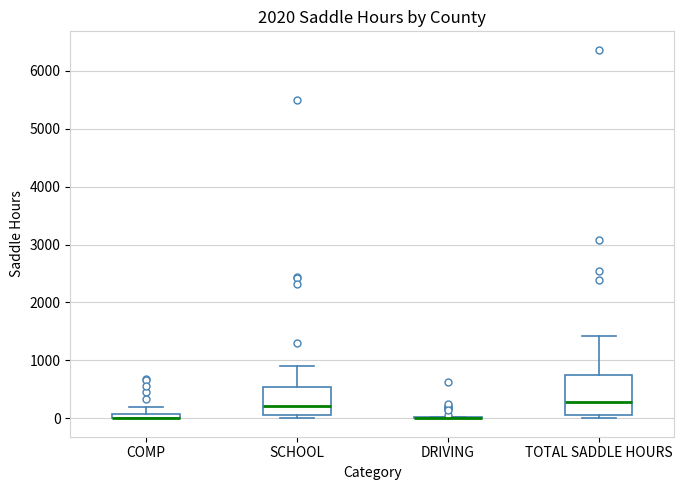

Comparing the boxes themselves (not the whiskers), which one is the tallest?

TOTAL SADDLE HOURS